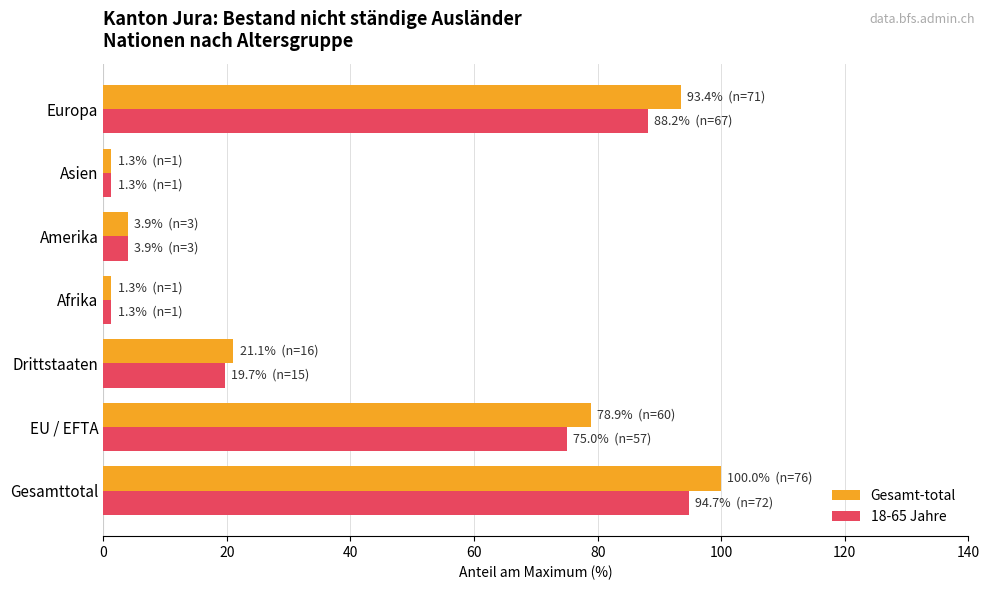

What is the sum of all 18-65 Jahre values?

284.2